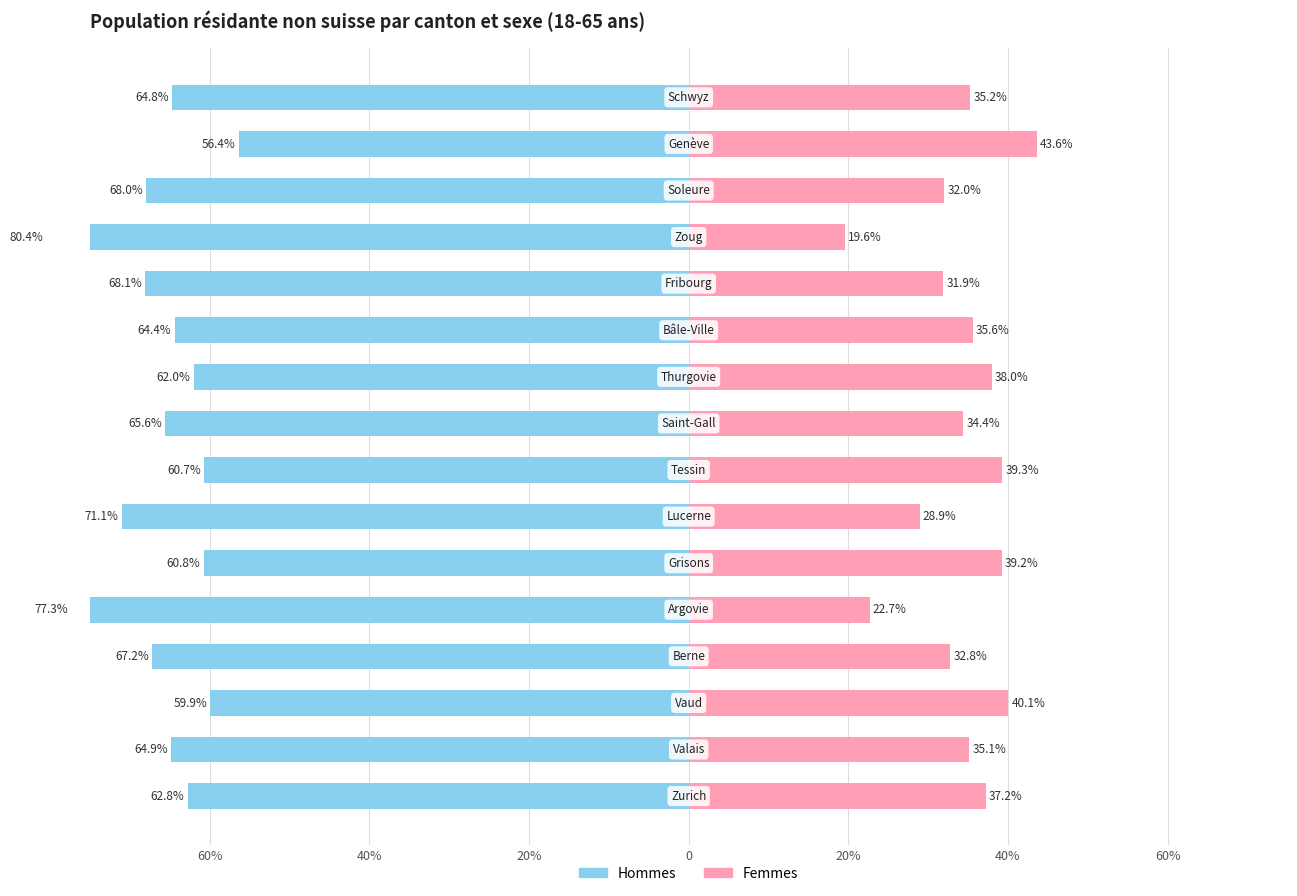

The value of Hommes at 9 is -62.0. True or false?

True